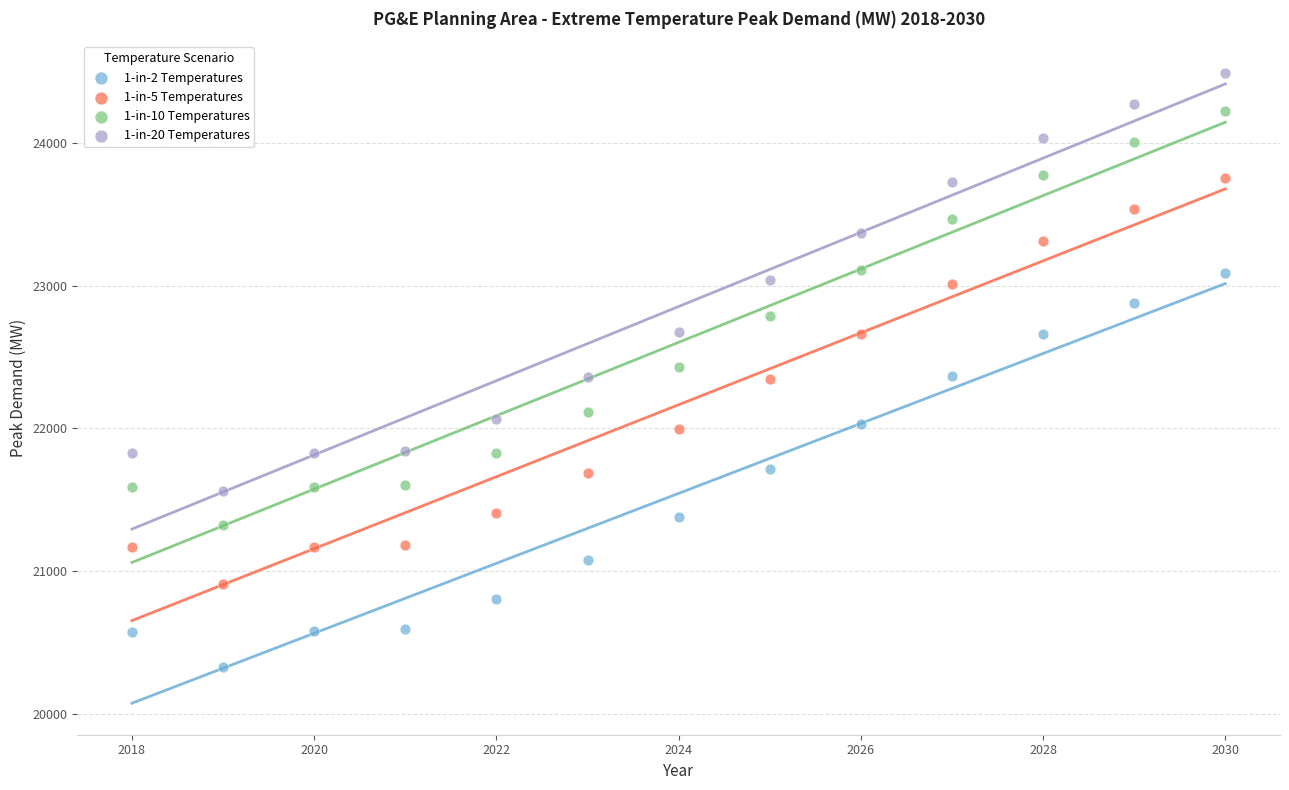

Which series reaches the minimum Y coordinate?

1-in-2 Temperatures